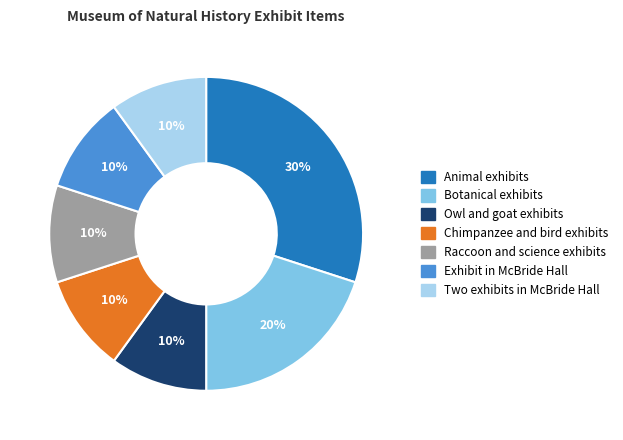

Is there a majority slice in this chart?

No